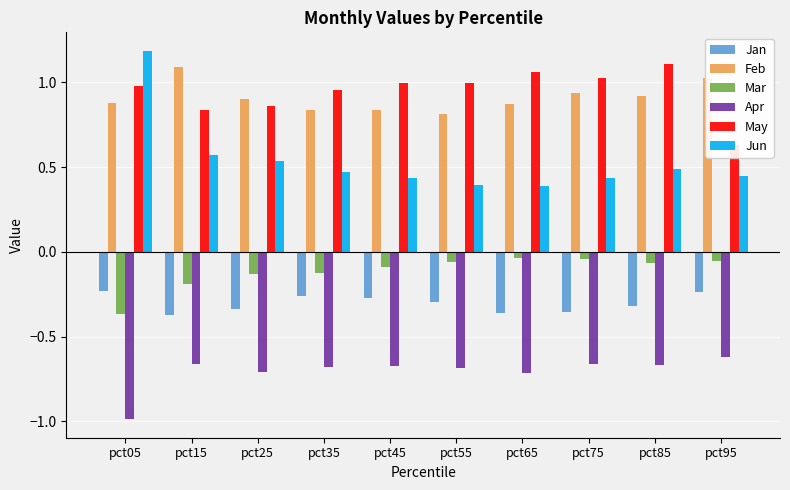

What is the minimum value shown in the chart?

-1.0